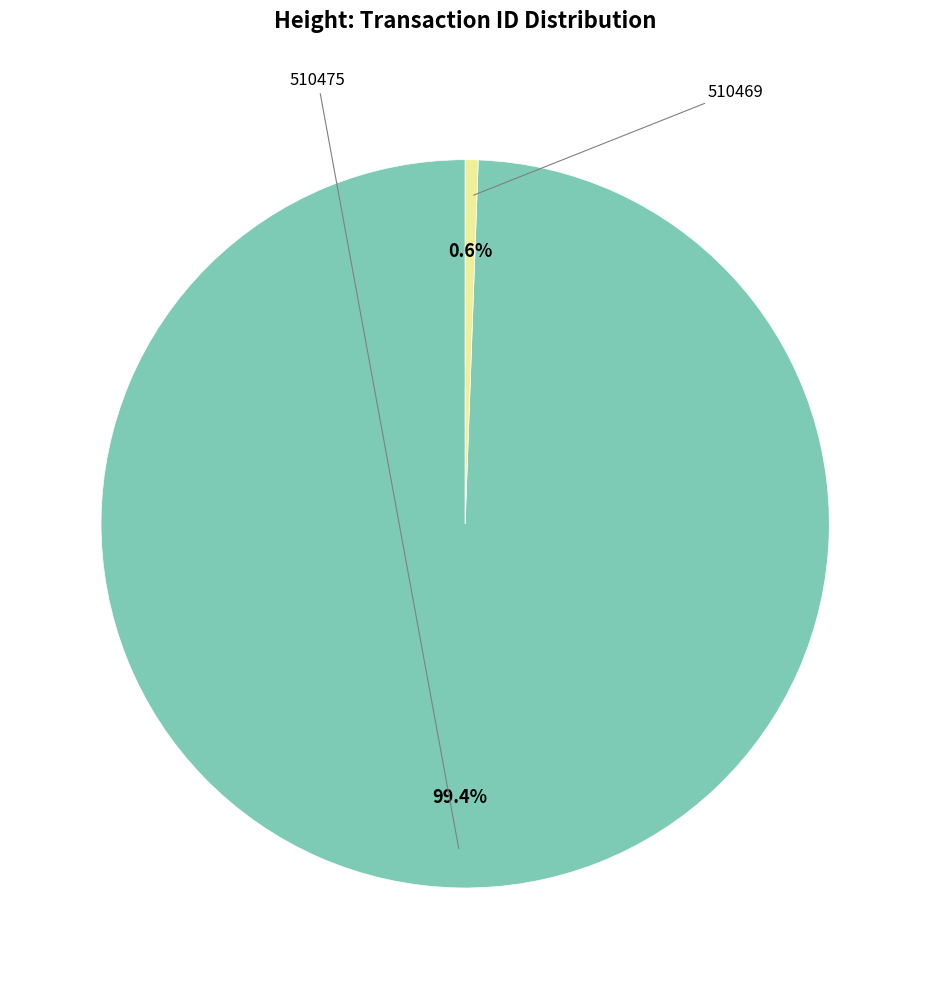

Does any single category account for the majority?

Yes